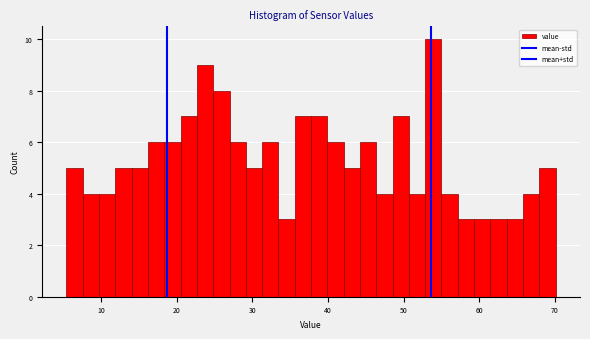

Read against the x-axis, roughly where is the centre of the tallest bar?

54